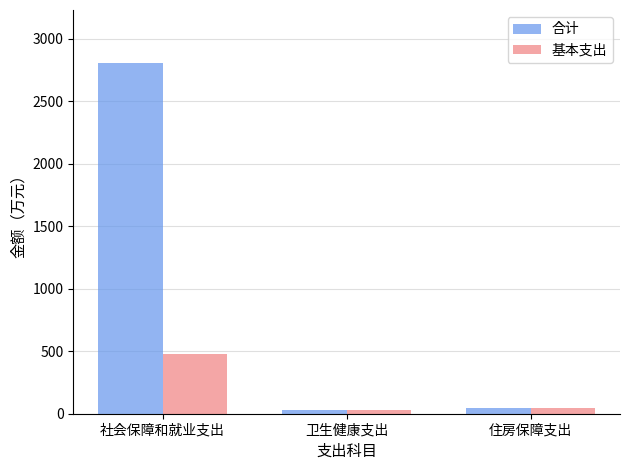

The 基本支出 series shows 479.3 at 社会保障和就业支出. True or false?

True